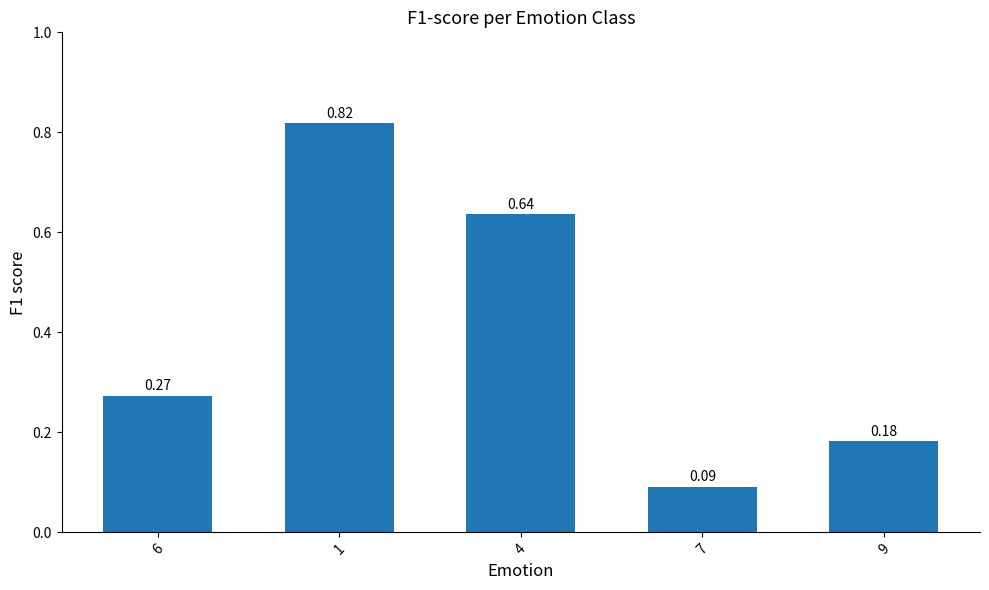

List the labels in order of value, smallest first.

7, 9, 6, 4, 1